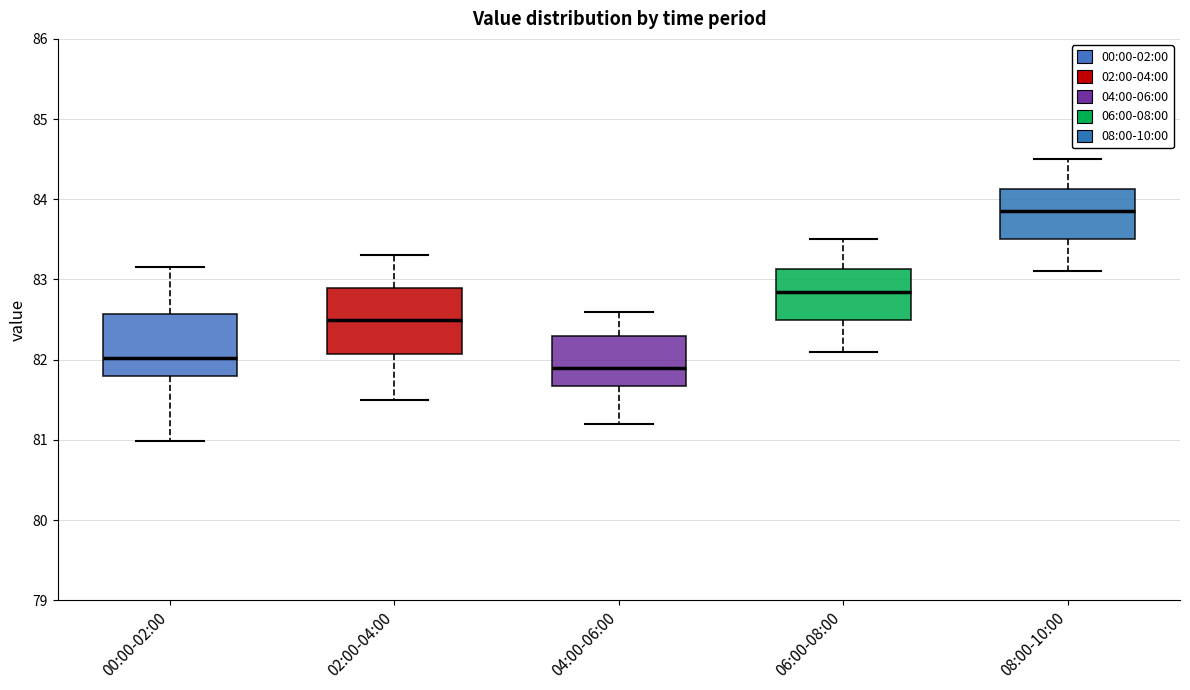

Reading left to right, read every box against the y-axis: the position of its median line, the range the box covers, and the ends of its whiskers. The values are not printed on the chart, so give them approximately, as read against the axis.

00:00-02:00: median 82.0, box 81.8 to 82.6, whiskers 81.0 to 83.2
02:00-04:00: median 82.5, box 82.1 to 82.9, whiskers 81.5 to 83.3
04:00-06:00: median 81.9, box 81.7 to 82.3, whiskers 81.2 to 82.6
06:00-08:00: median 82.9, box 82.5 to 83.1, whiskers 82.1 to 83.5
08:00-10:00: median 83.9, box 83.5 to 84.1, whiskers 83.1 to 84.5